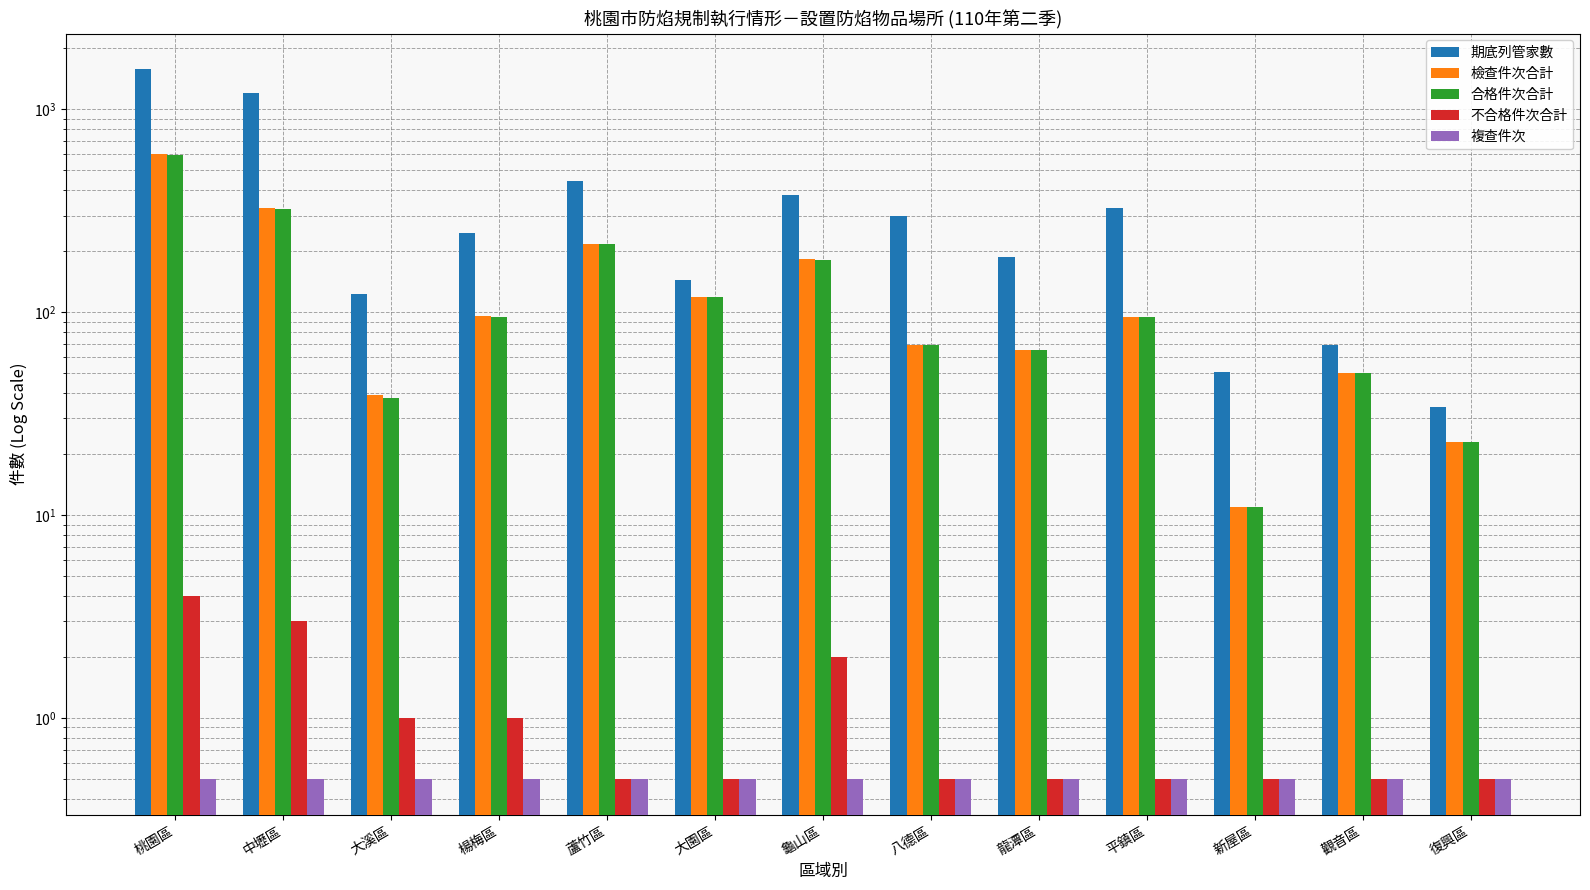

Rank the series at 平鎮區 from lowest to highest value.

不合格件次合計, 複查件次, 檢查件次合計, 合格件次合計, 期底列管家數